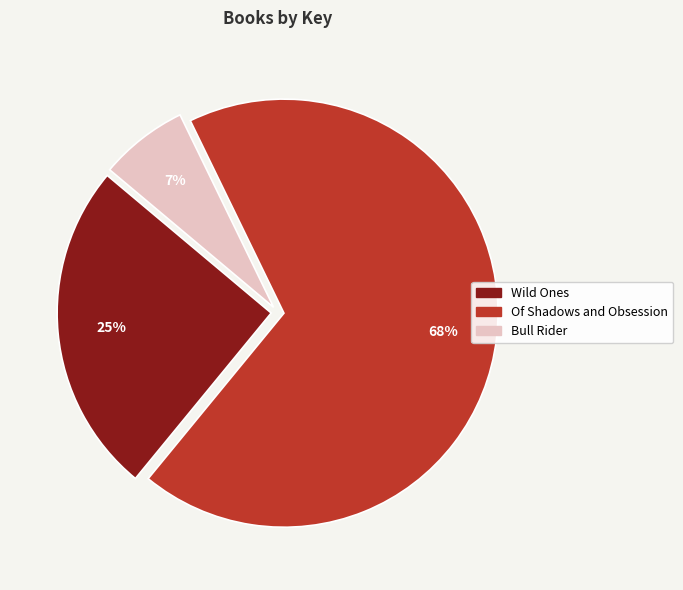

What is the smallest slice in the pie chart?

Bull Rider